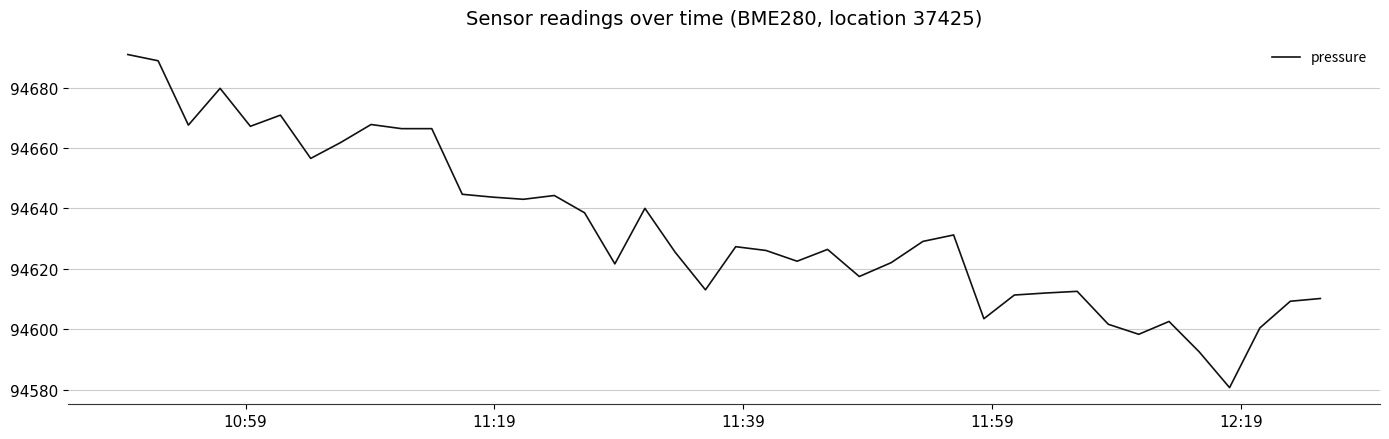

What is the greatest value displayed?

94690.9